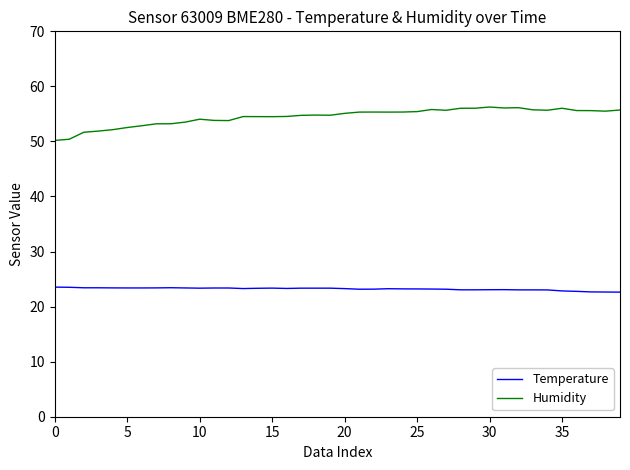

True or false: Temperature and Humidity cross at least once.

False